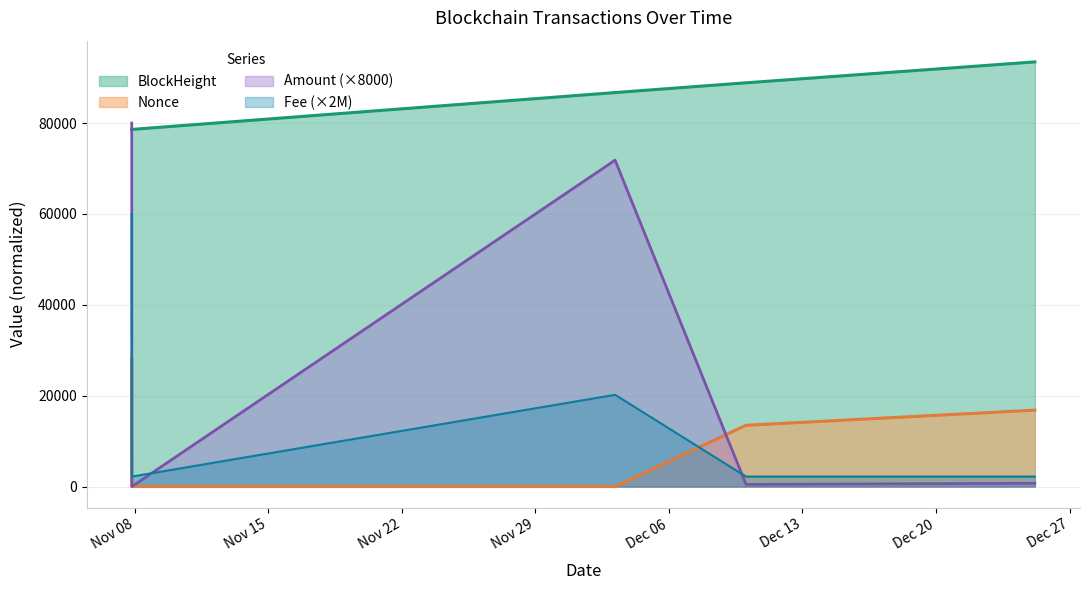

What position from the left is 2021-12-25 04:24:00?

5